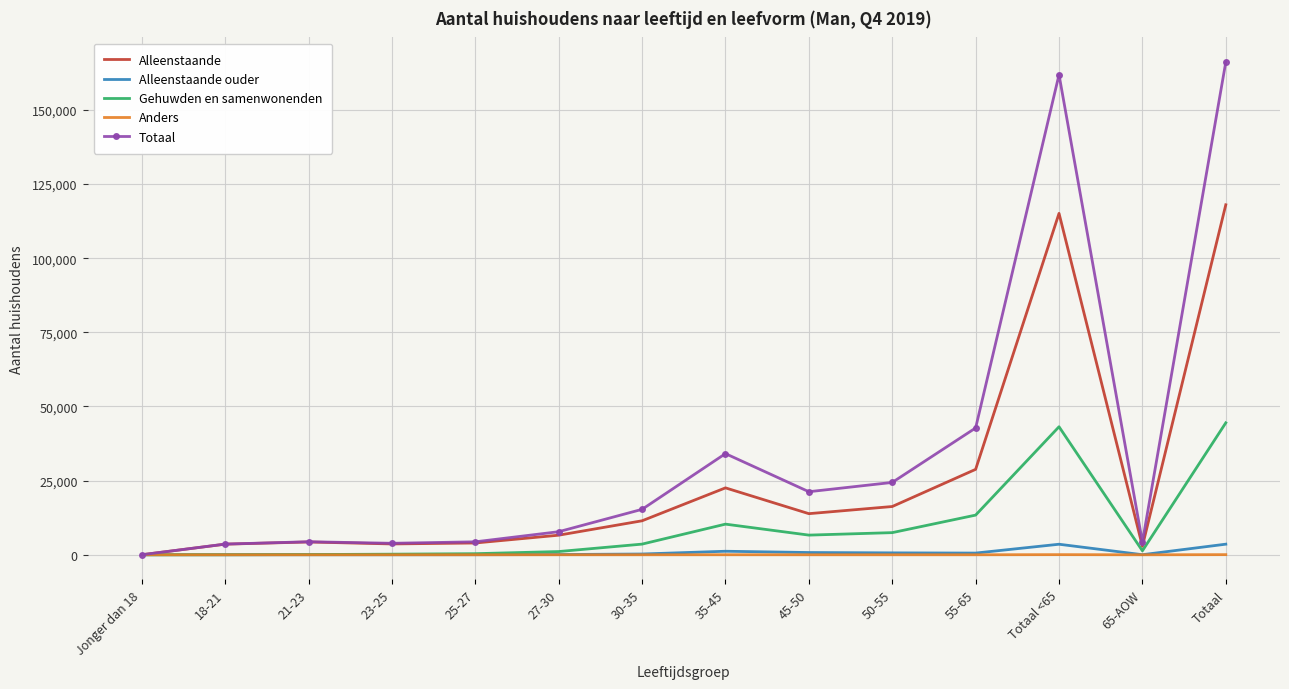

What is the highest value of the Anders series?

45